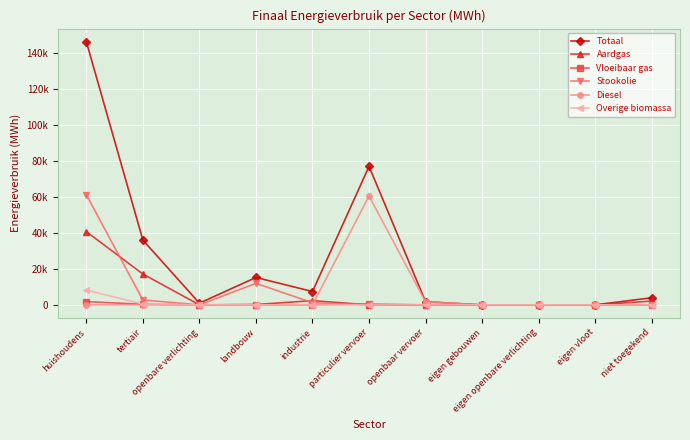

The Stookolie series shows 1945.4 at industrie. True or false?

False